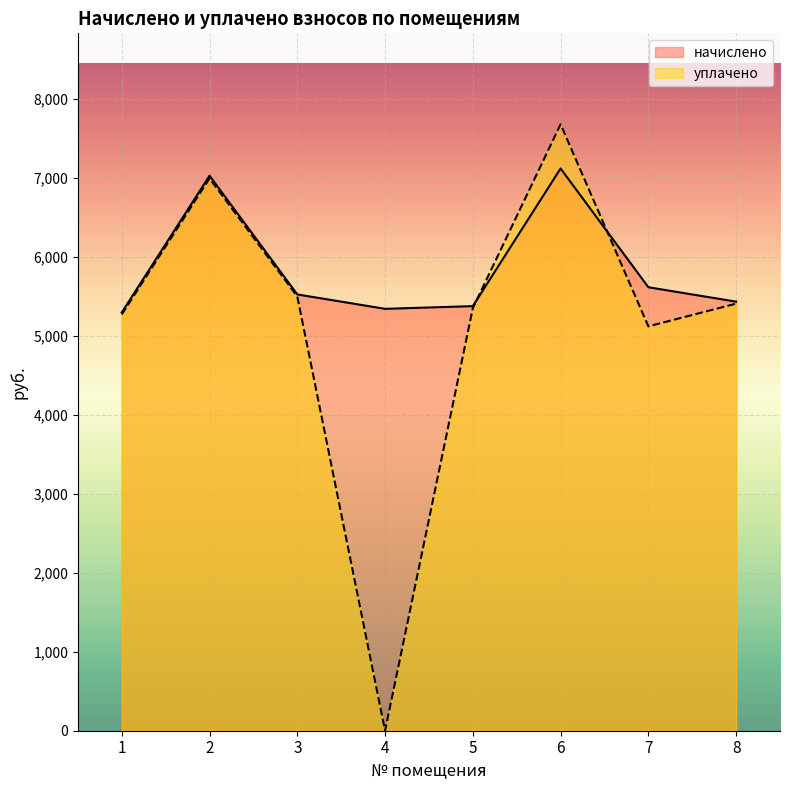

What is the difference between the maximum and minimum values in the уплачено series?

7677.2